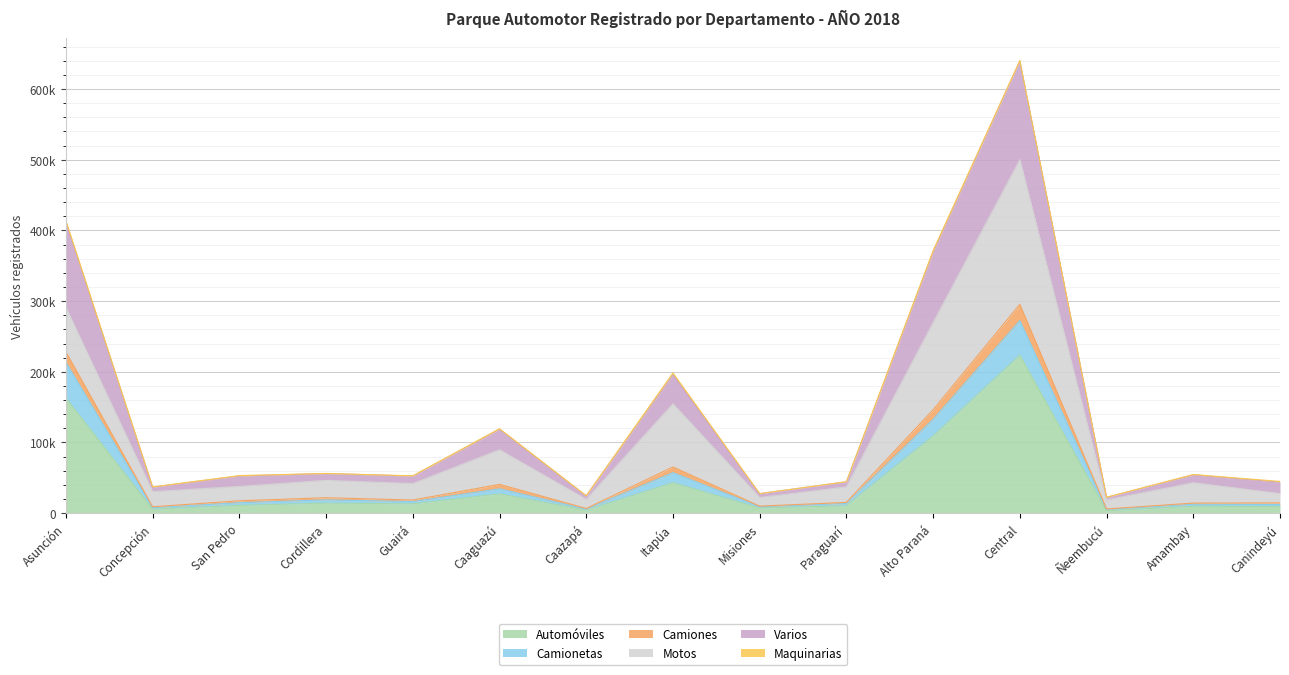

Does the chart display data point markers on the line(s)?

No